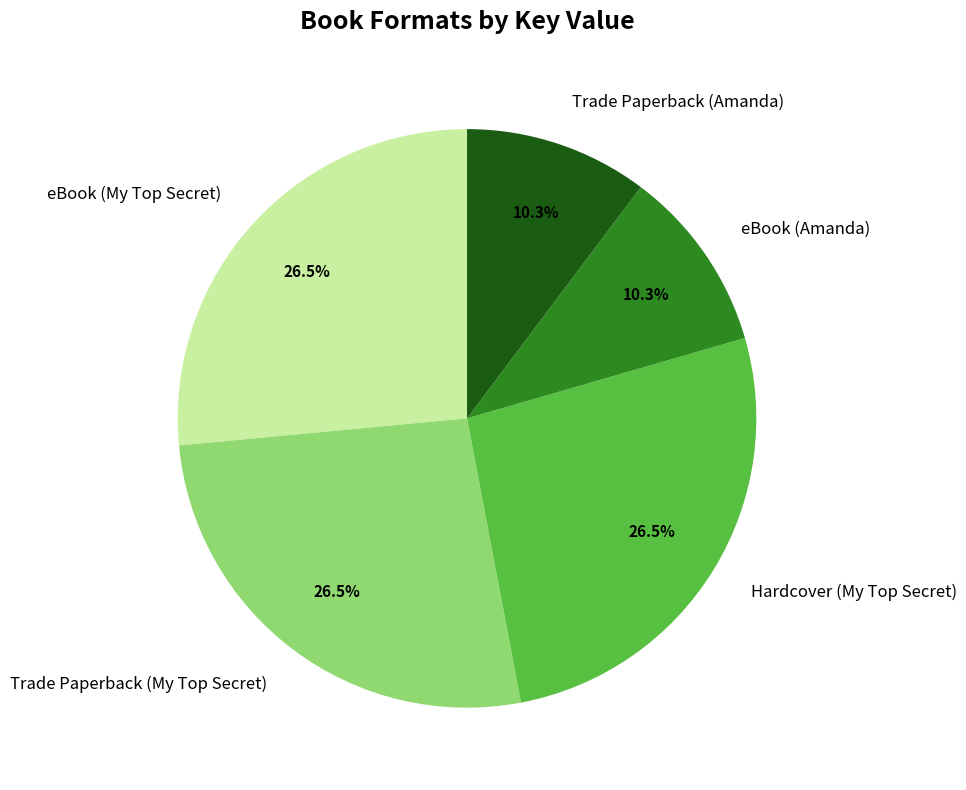

To the nearest percent, what portion does eBook (Amanda) represent?

10%